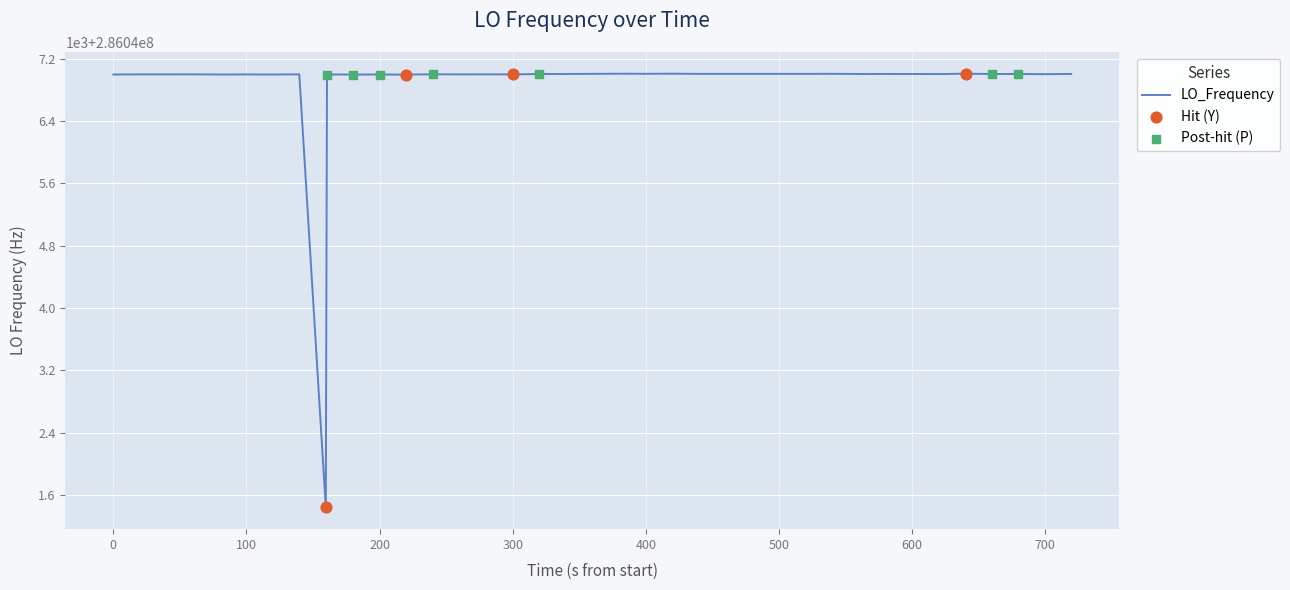

Does the chart have visible grid lines?

Yes